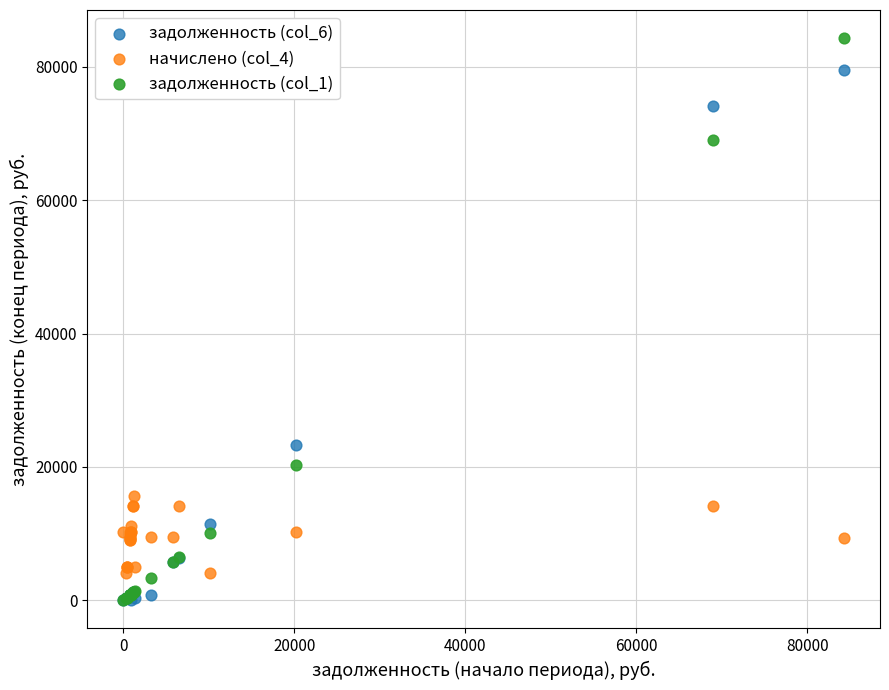

Which series has the largest Y range (max minus min)?

задолженность (col_1)